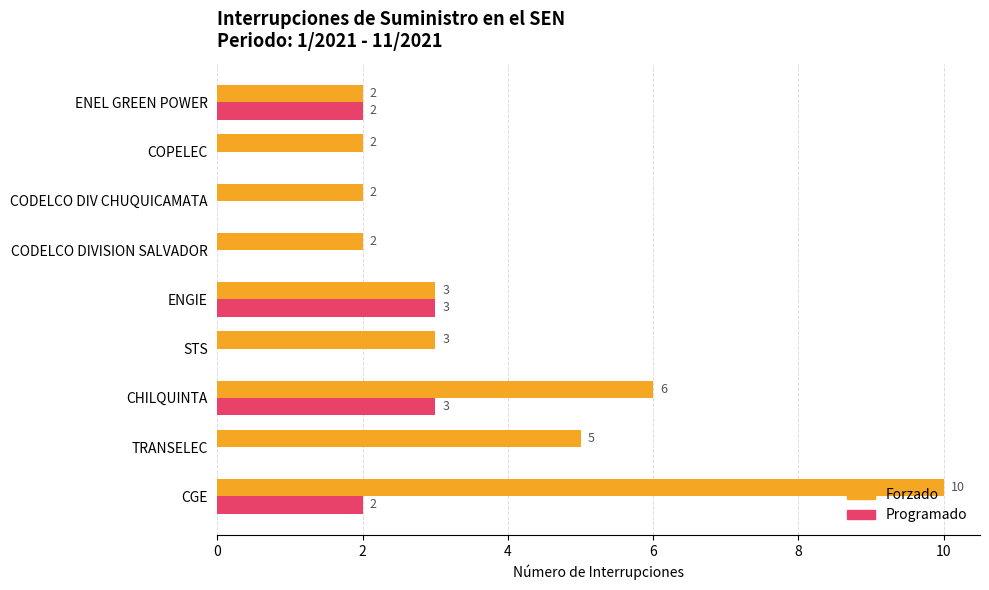

Count the Forzado values in the range 2 to 5.

7